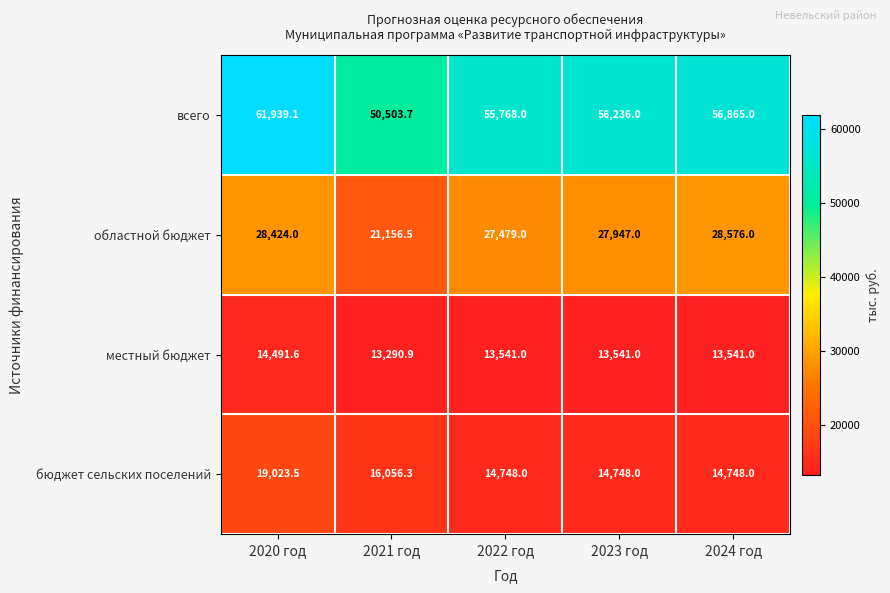

How many series are shown in this chart?

4